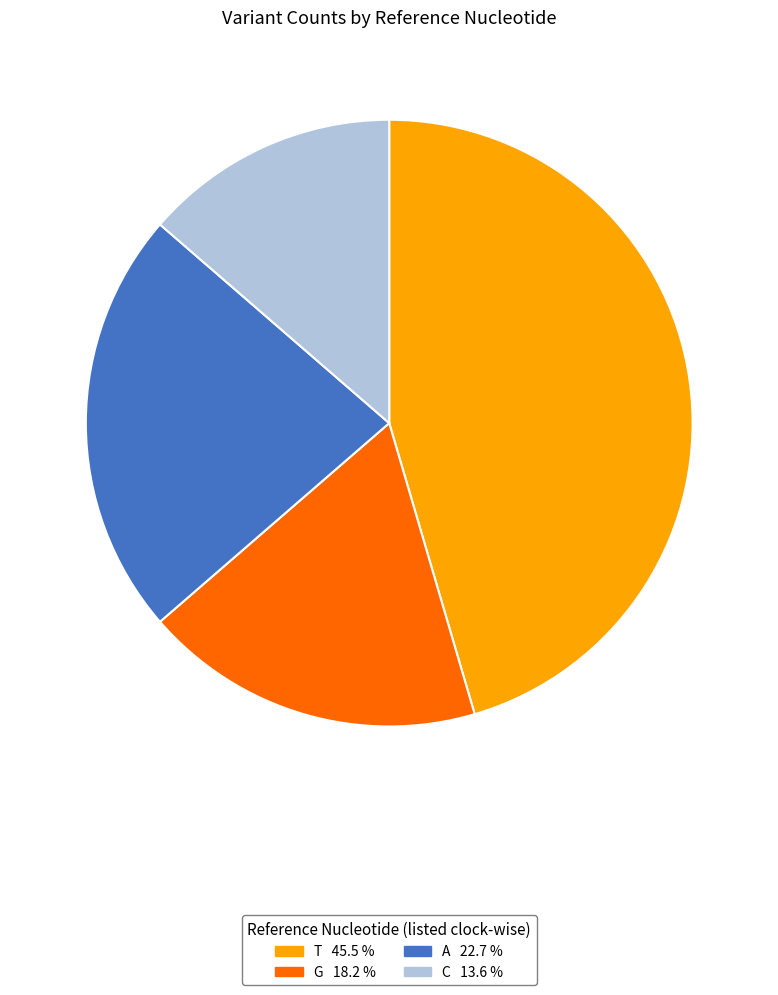

Is the sum of T and G greater than half?

Yes